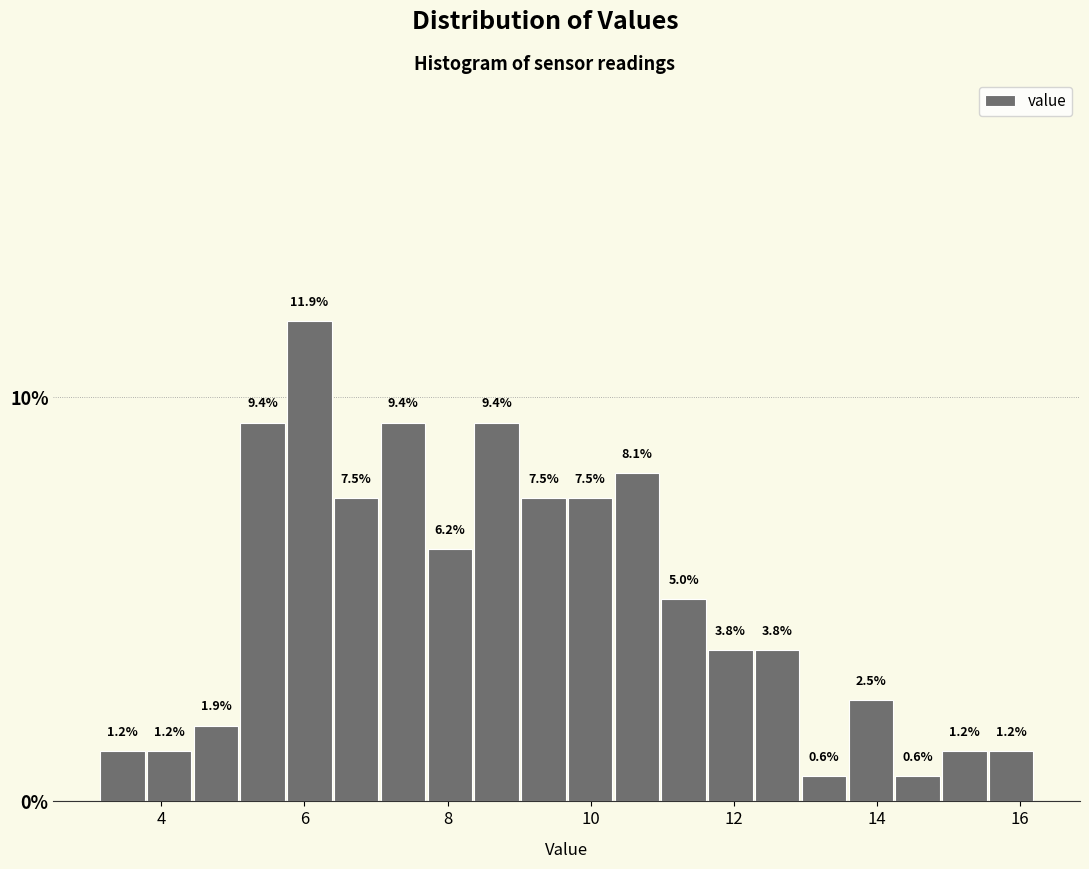

Read against the x-axis, roughly where is the centre of the tallest bar?

6.0